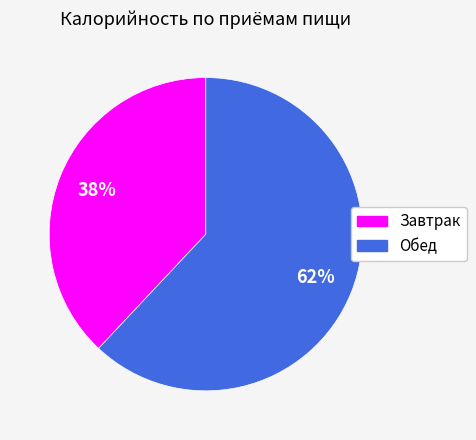

Which category has the smallest portion of the pie?

Завтрак